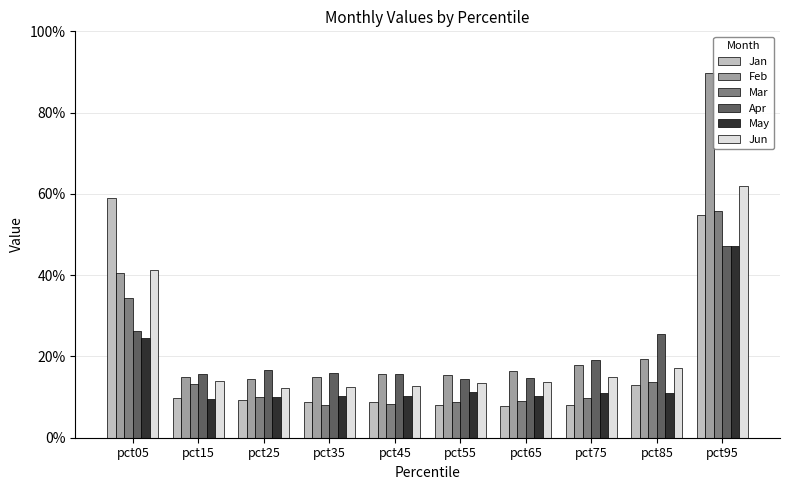

What are all the series names shown in the legend?

Jan, Feb, Mar, Apr, May, Jun